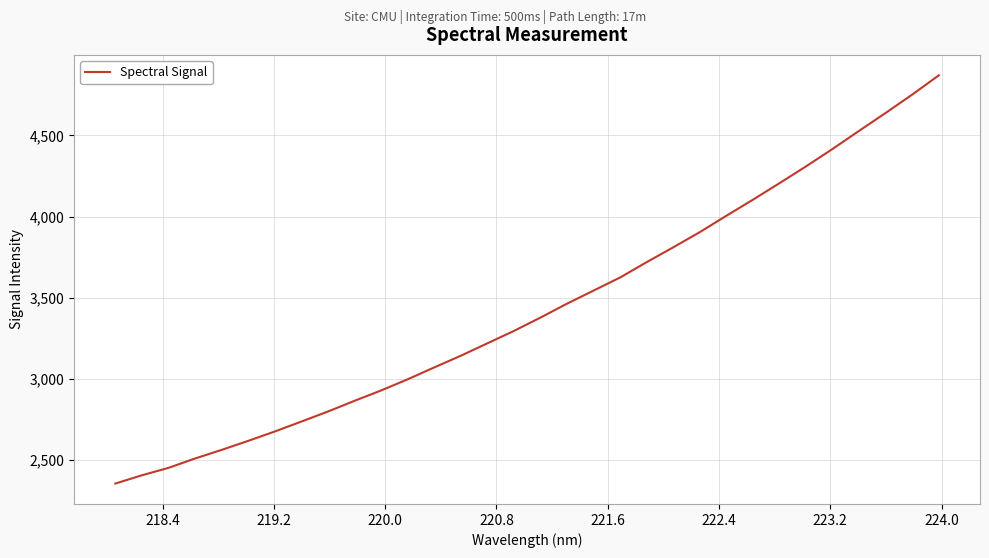

What is the difference between the maximum and minimum values?

2519.2